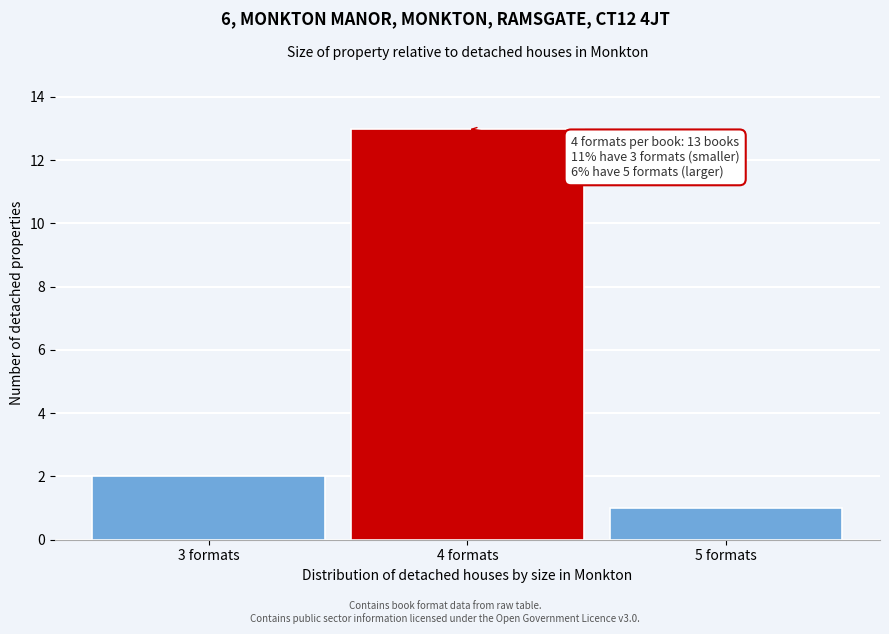

Reading left to right, what are all the values shown in this chart?

3 formats=2	4 formats=13	5 formats=1